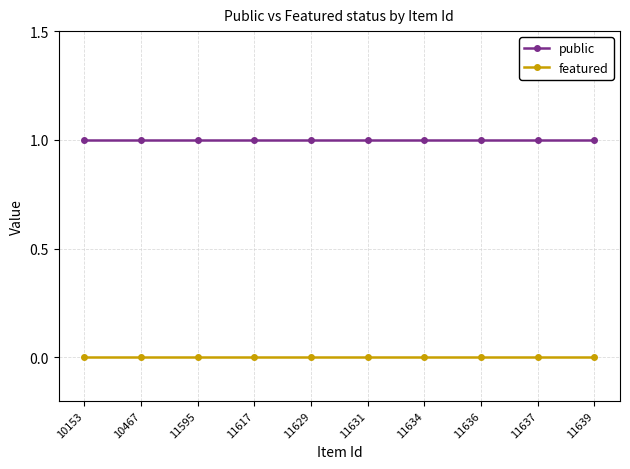

What is the maximum value shown in the chart?

1